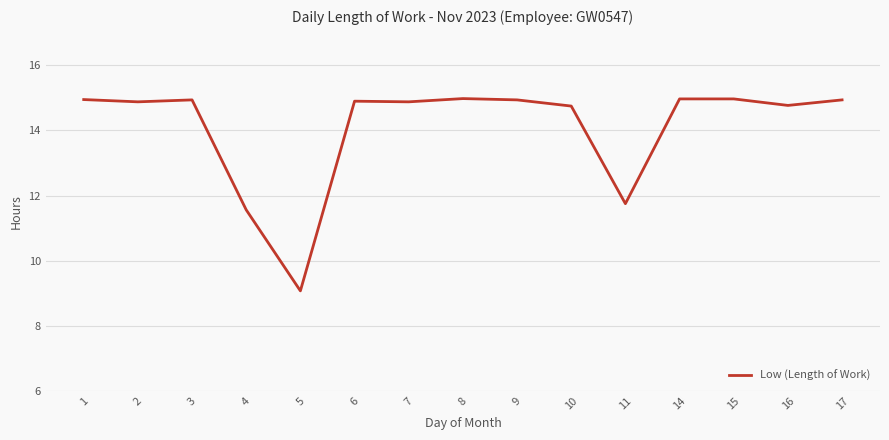

What is the sum of the values at 1 and 16?

29.7